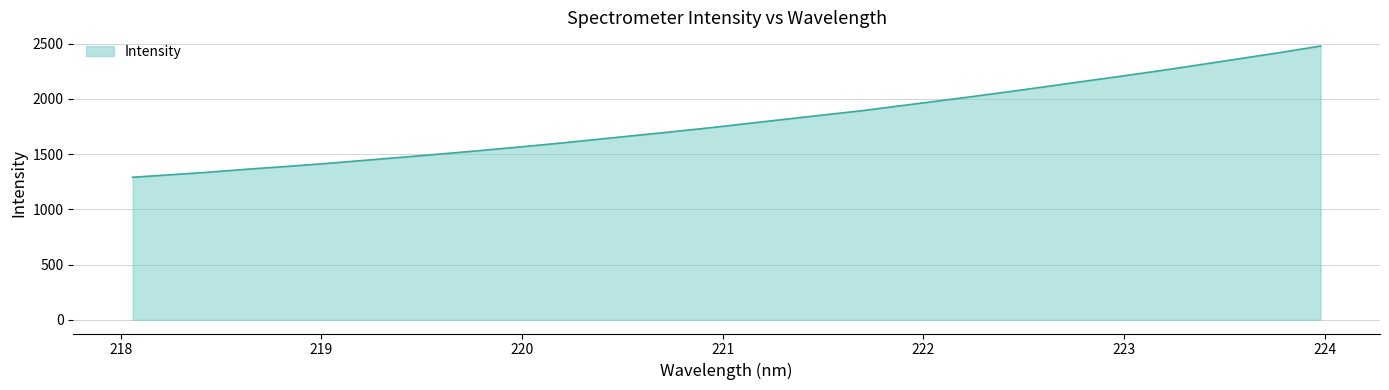

What is the maximum value shown in the chart?

2478.3